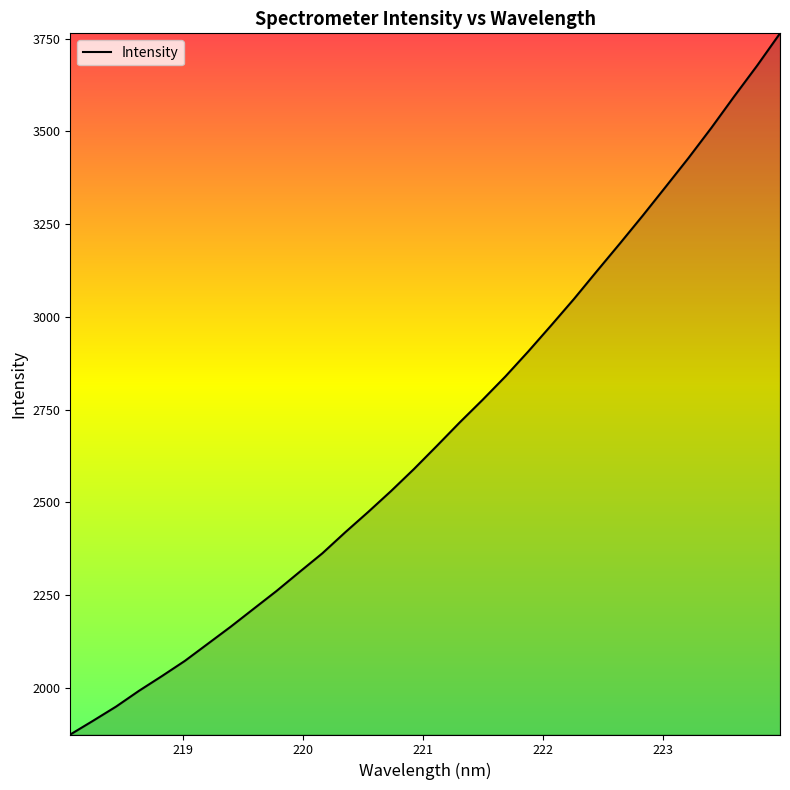

Reading right to left, what are all the values shown in this chart?

3764.8	3677.8	3594.9	3510.0	3428.6	3350.7	3273.2	3197.9	3123.7	3048.8	2977.3	2907.0	2839.4	2776.2	2715.2	2651.8	2589.4	2530.1	2473.5	2418.8	2362.1	2311.6	2260.5	2212.4	2164.1	2118.0	2071.9	2031.0	1991.3	1948.7	1910.6	1873.3